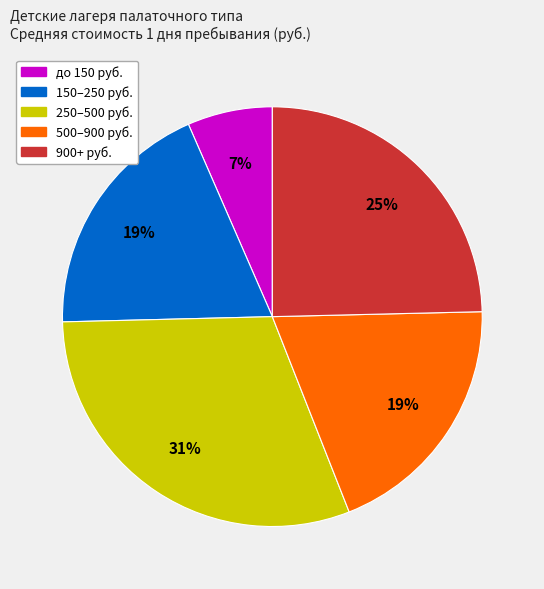

To the nearest percent, what is the difference between the largest and smallest slice percentages?

24%